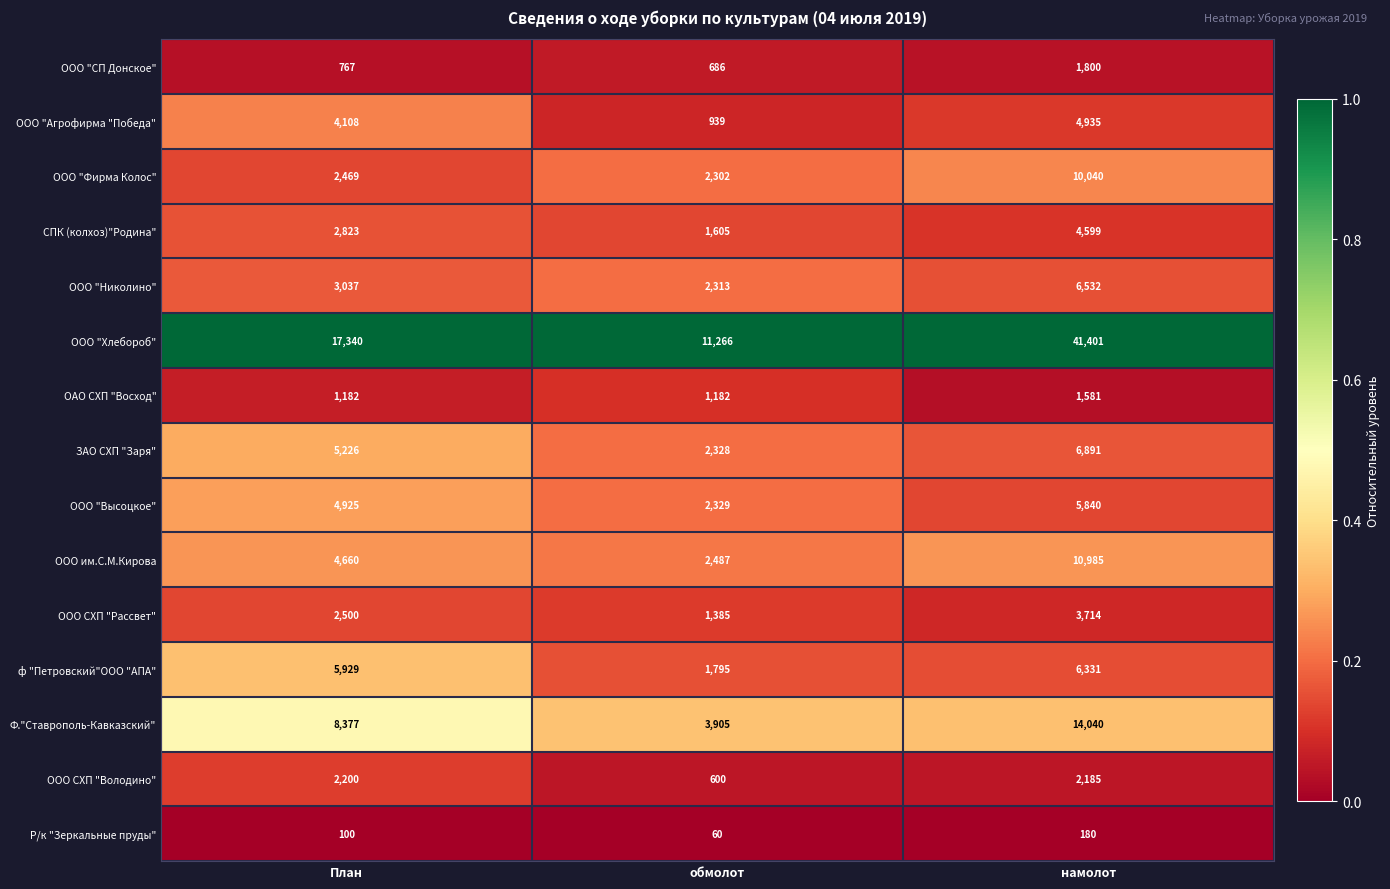

What is the maximum value for Ф."Ставрополь-Кавказский"?

14040